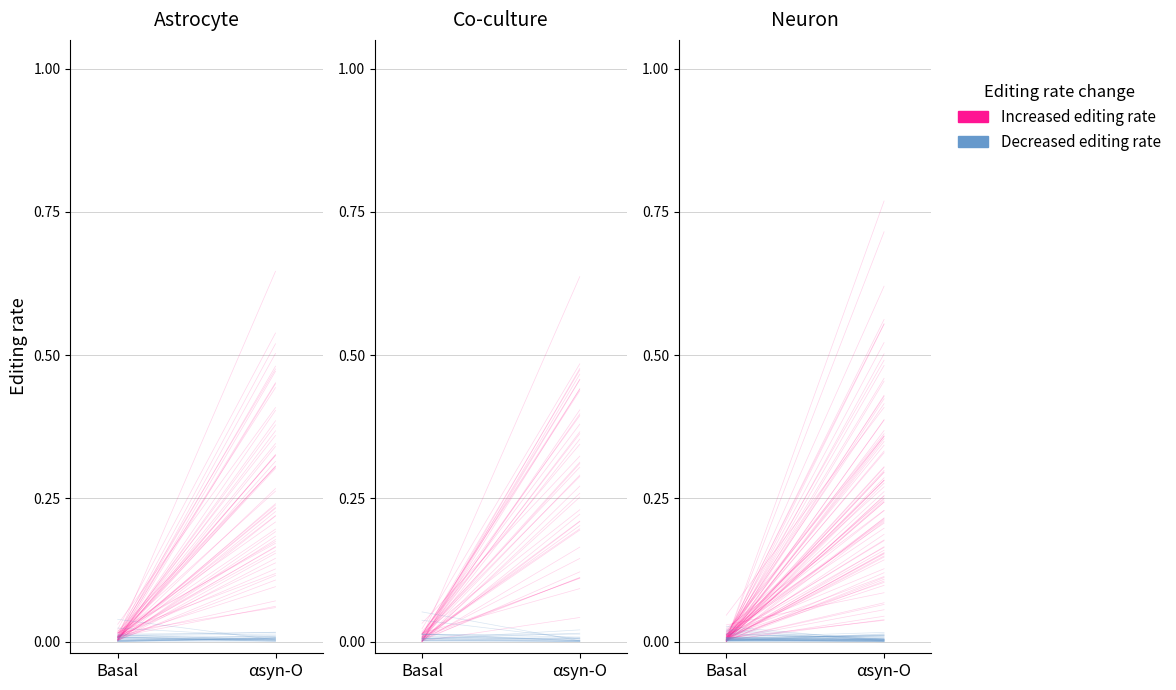

At which label is Increased editing rate closest to 0?

Basal